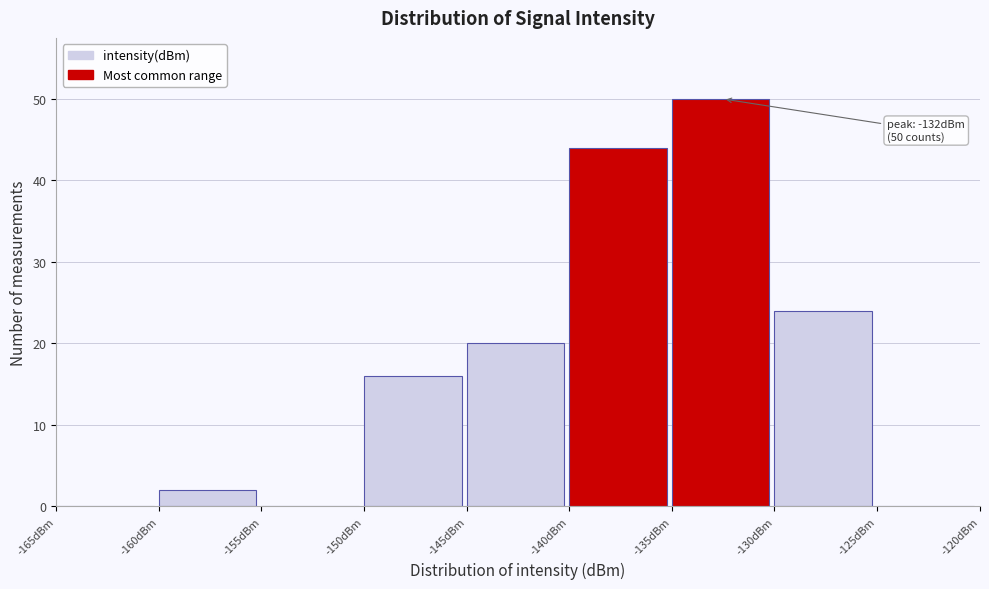

Over which range of the x-axis is the bar tallest?

-135 to -130